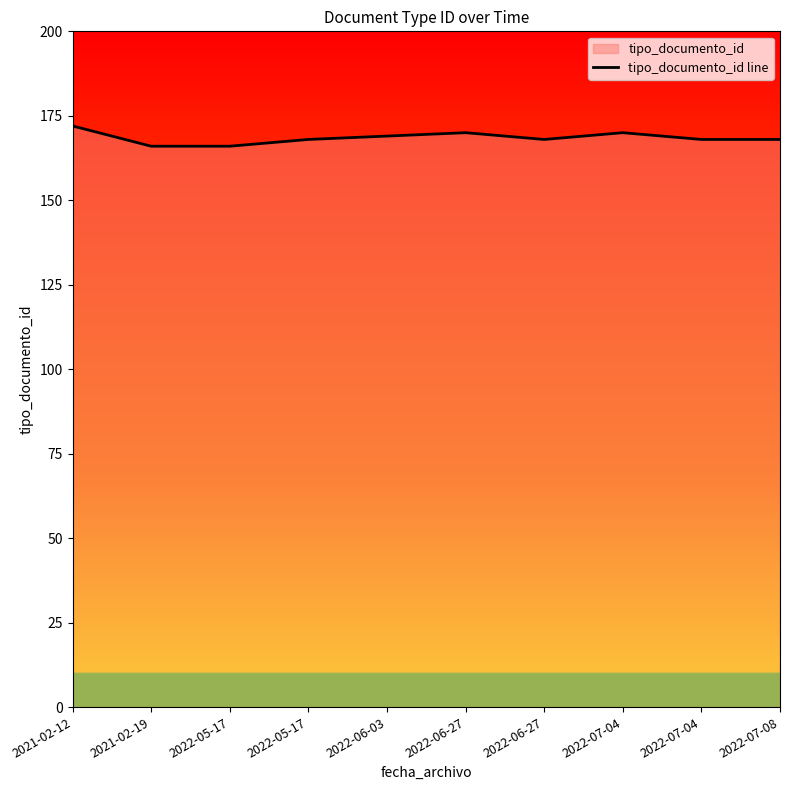

List the labels in order of value, smallest first.

2021-02-19, 2022-05-17, 2022-05-17, 2022-06-27, 2022-07-04, 2022-07-08, 2022-06-03, 2022-06-27, 2022-07-04, 2021-02-12